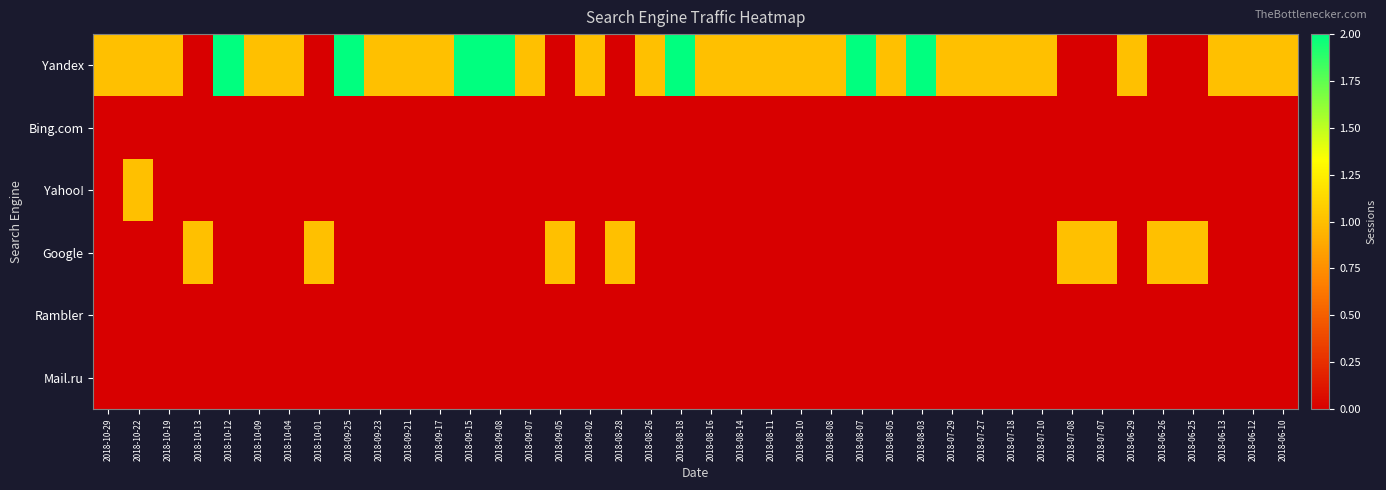

List the series in order of their peak value, lowest first.

Bing.com, Rambler, Mail.ru, Yahoo!, Google, Yandex